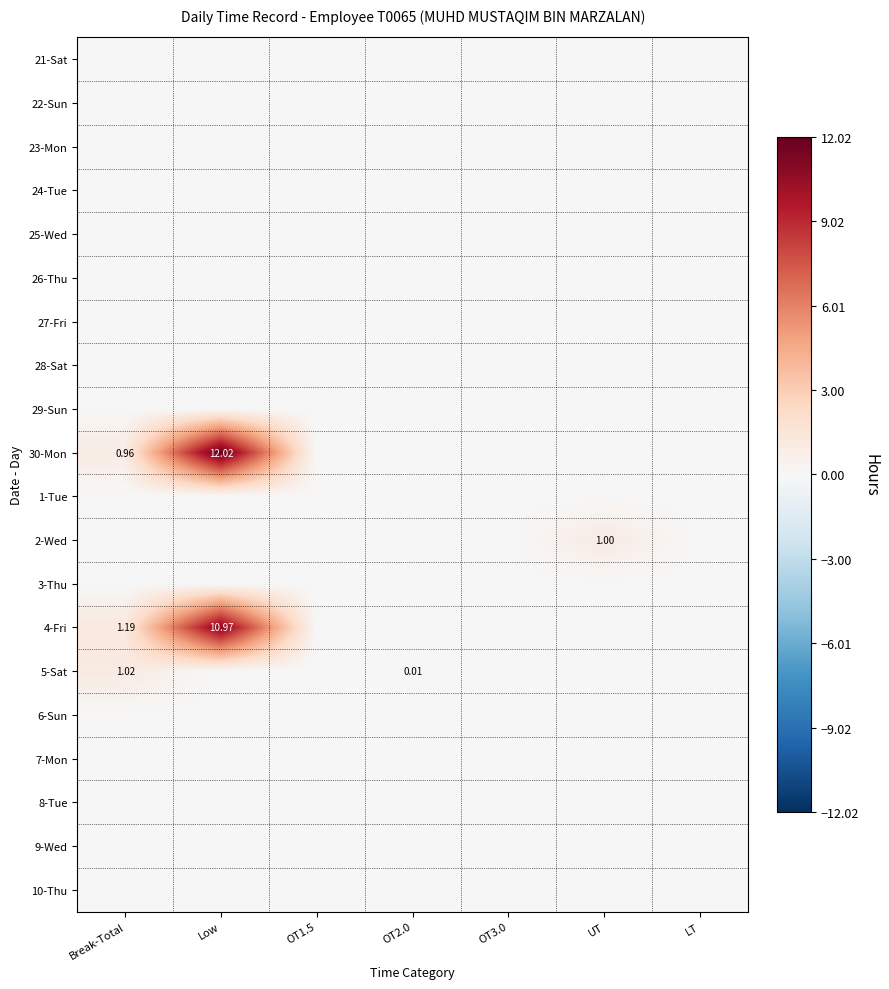

Which series has the largest range (max minus min)?

30-Mon